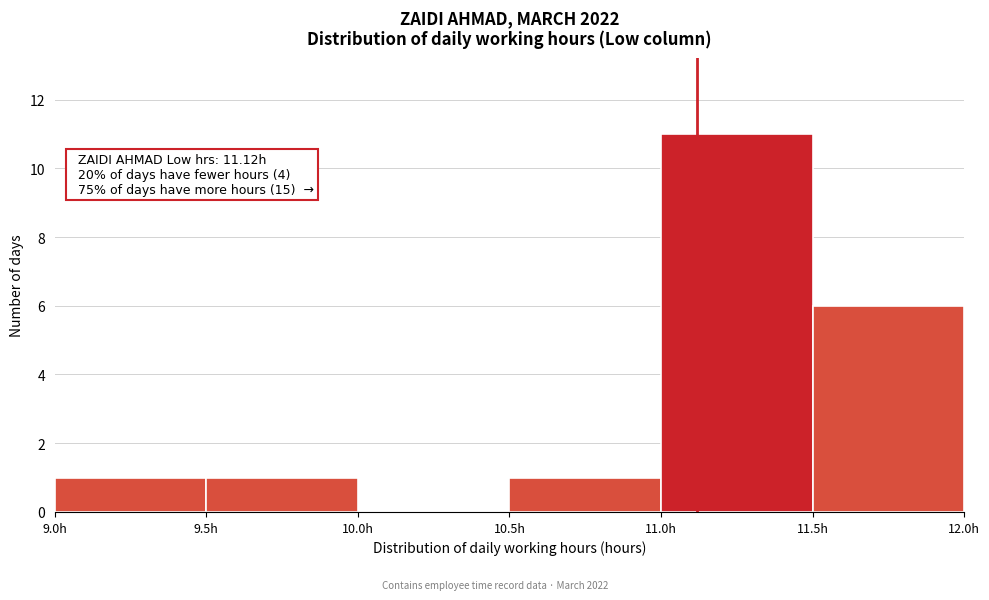

Over which range of the x-axis is the bar tallest?

11.0 to 11.5